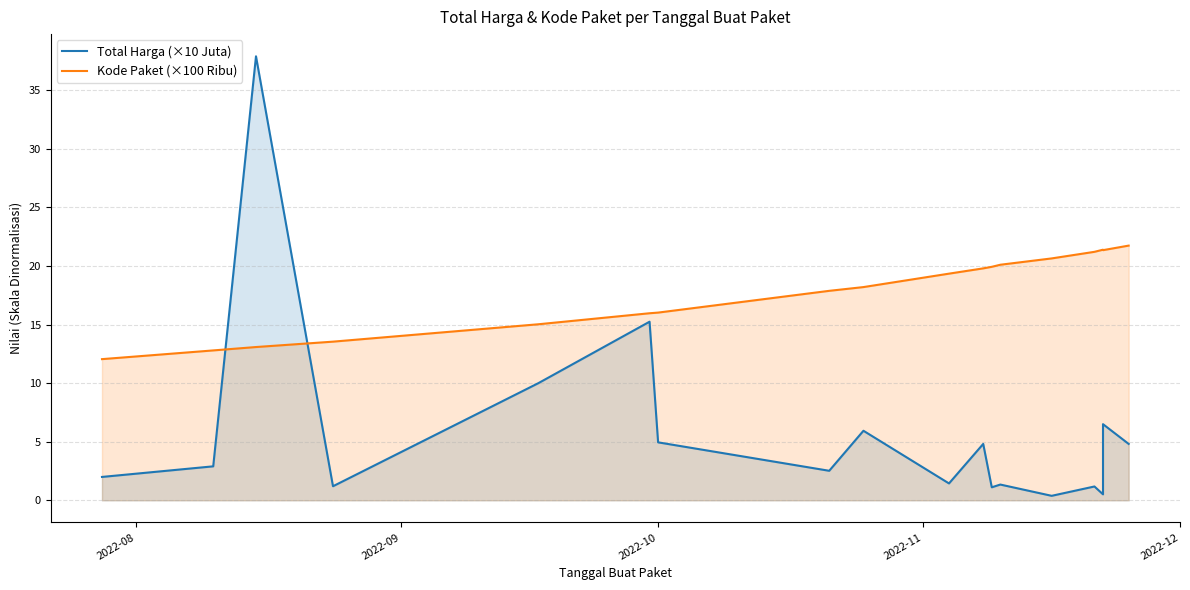

List the series in order of their peak value, highest first.

Total Harga (×10 Juta), Kode Paket (×100 Ribu)